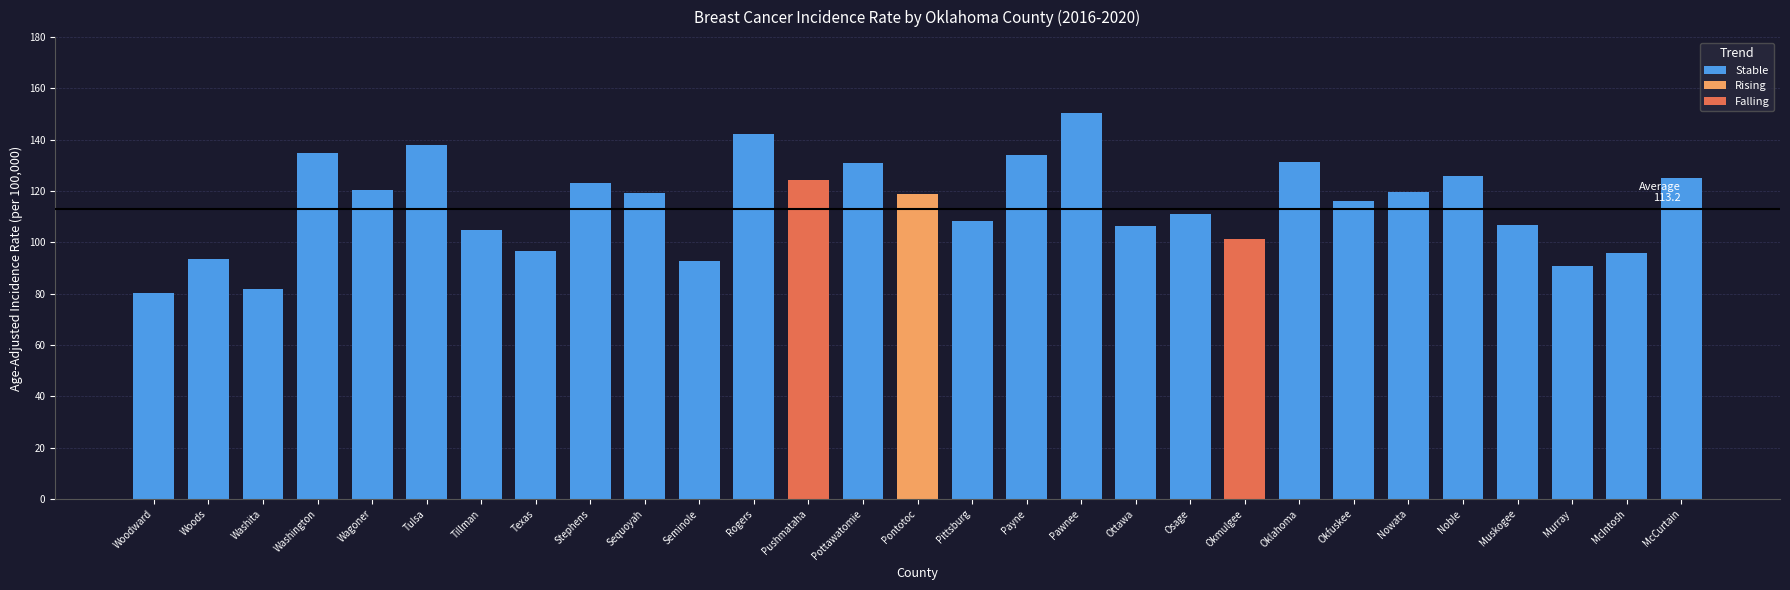

Does the chart contain any negative values?

No